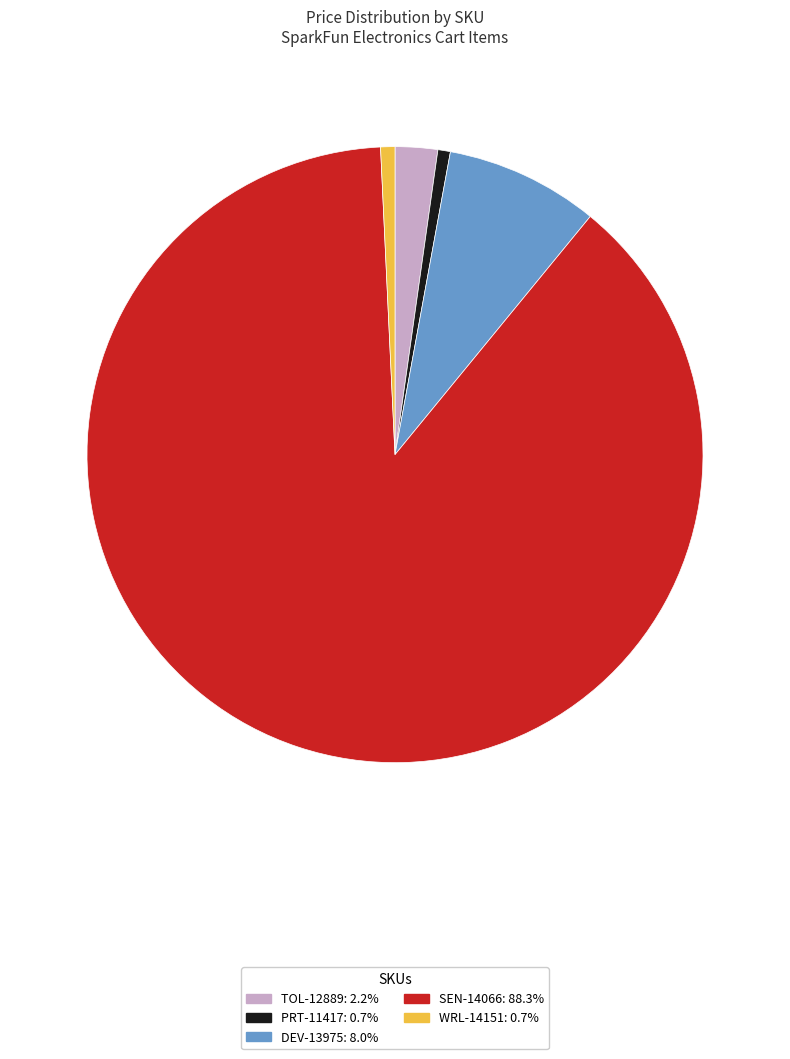

Which category has the biggest portion of the pie?

SEN-14066